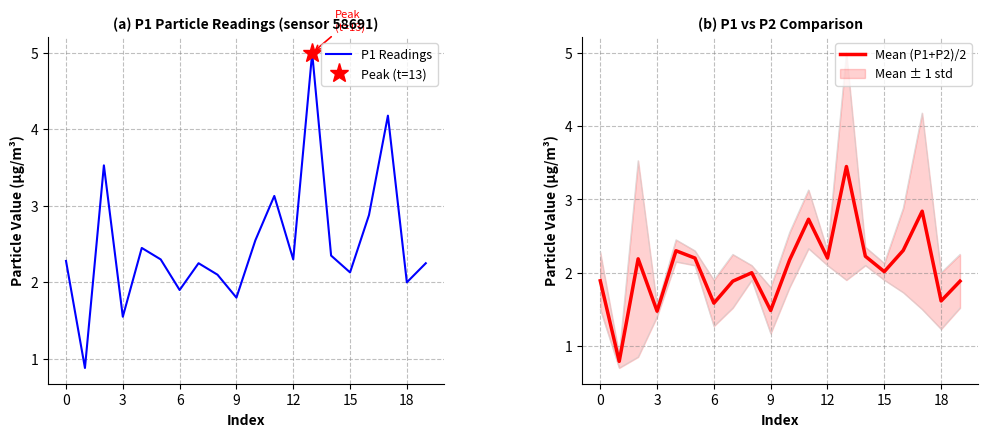

What is the smallest value displayed?

0.8